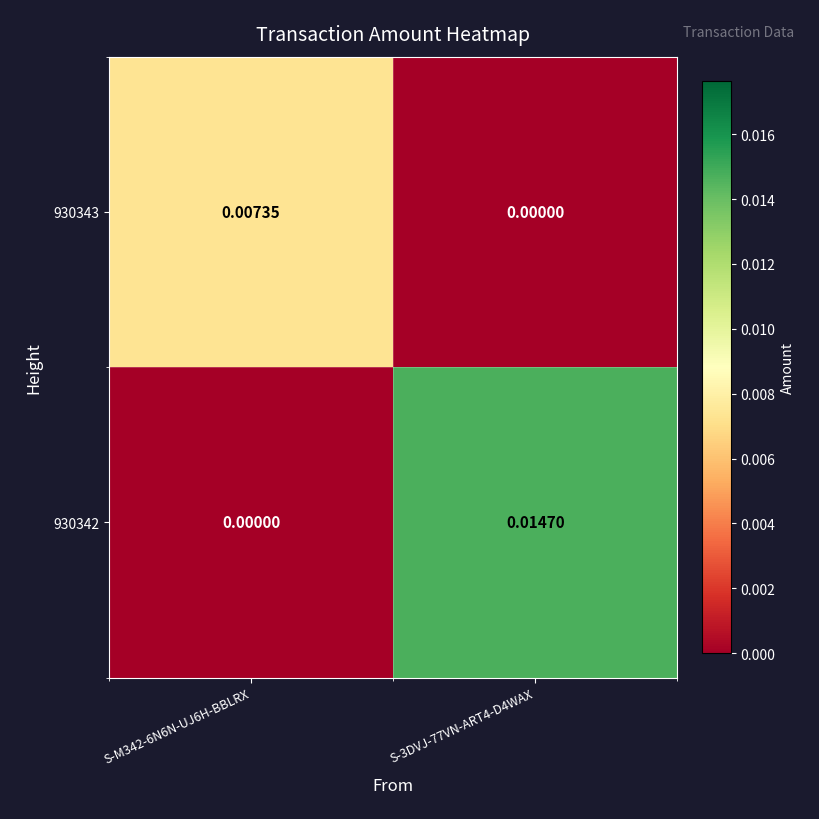

Is the value of 930343 at S-M342-6N6N-UJ6H-BBLRX greater than the value of 930342 at S-3DVJ-77VN-ART4-D4WAX?

No